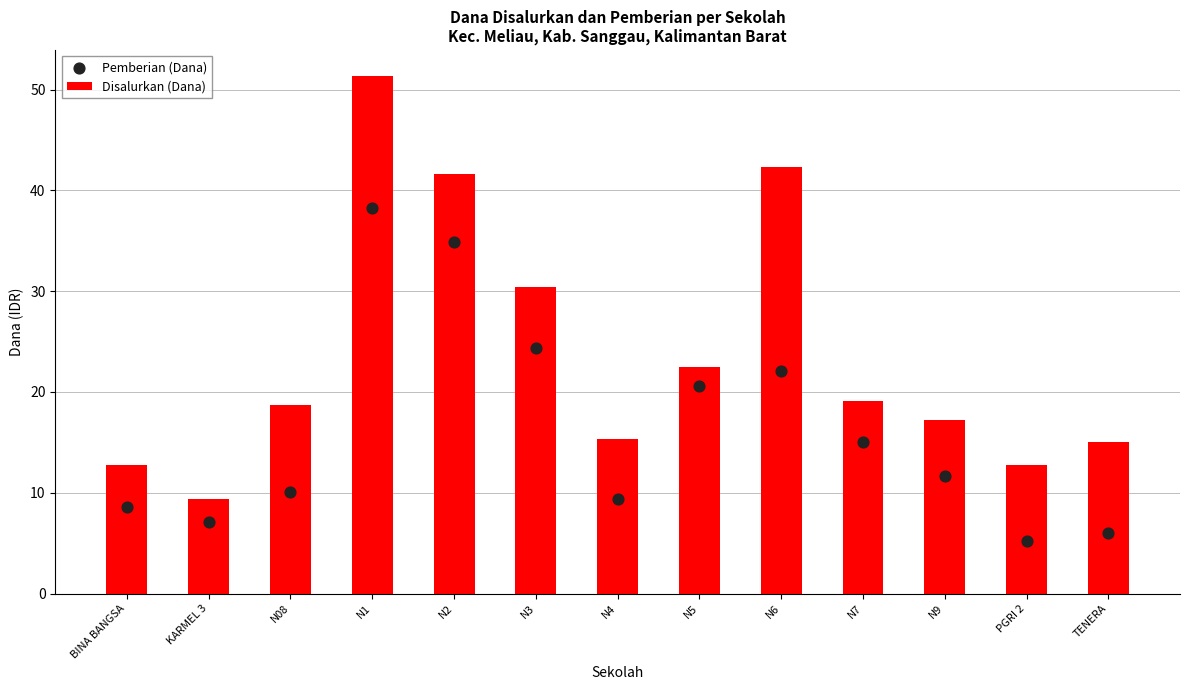

Which series reaches the minimum Y coordinate?

Pemberian (Dana)